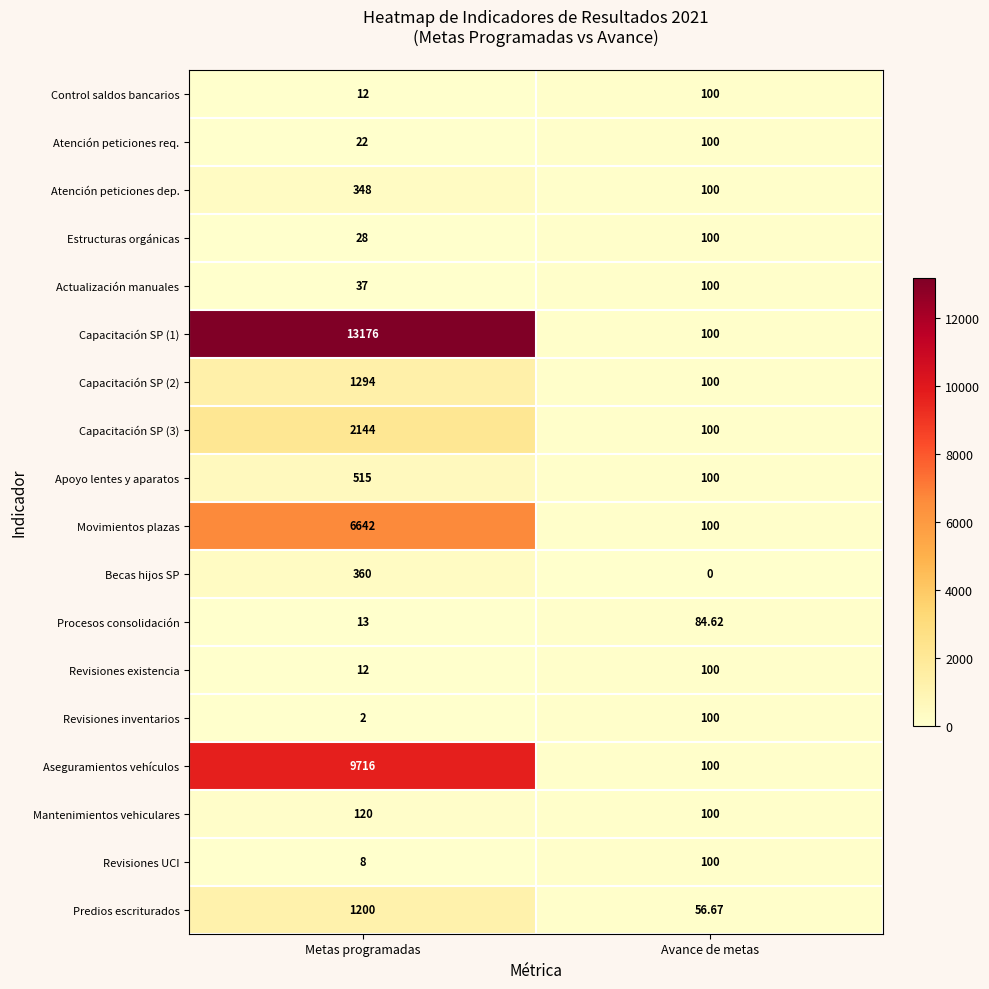

At which label is Predios escriturados closest to 628?

Avance de metas